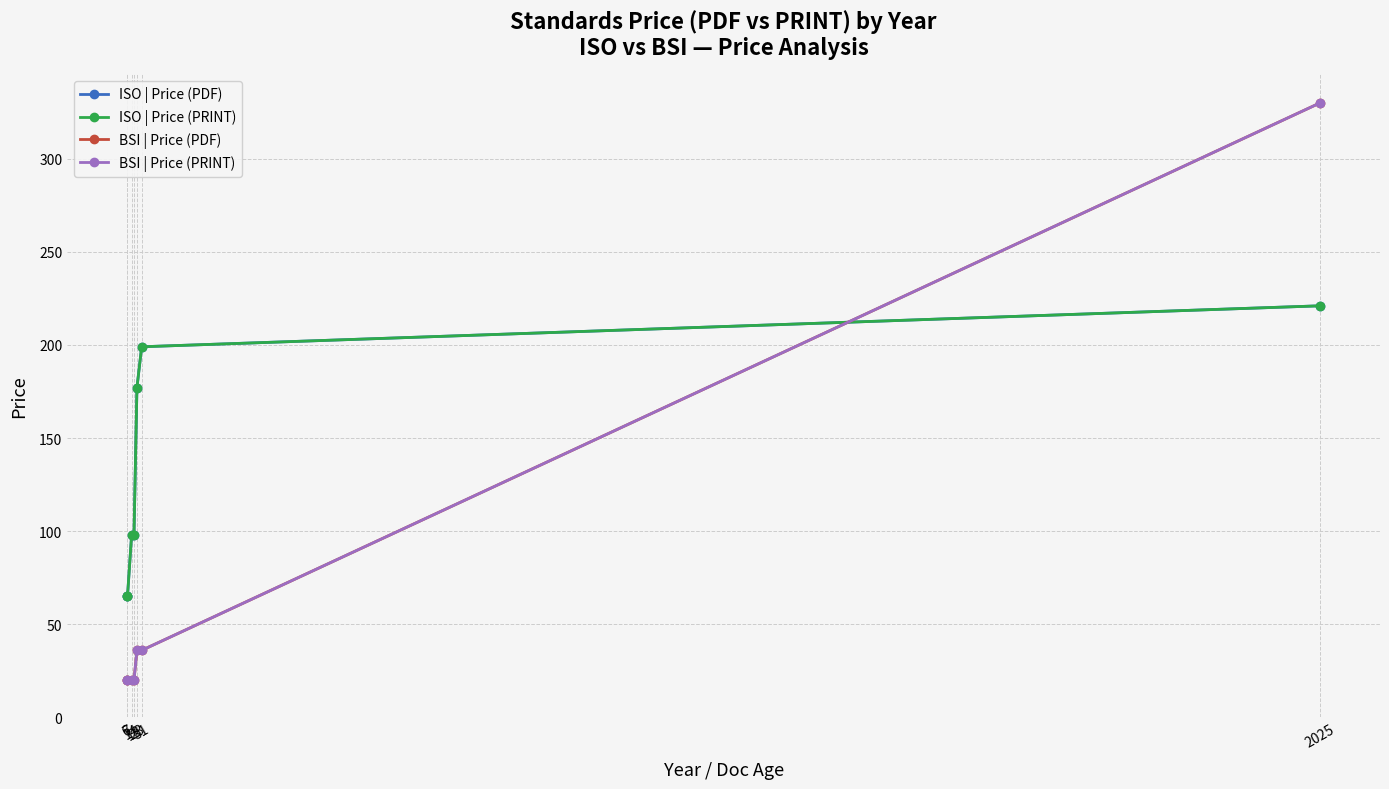

What is the sum of the ISO | Price (PDF) values at 18 and 6?

163